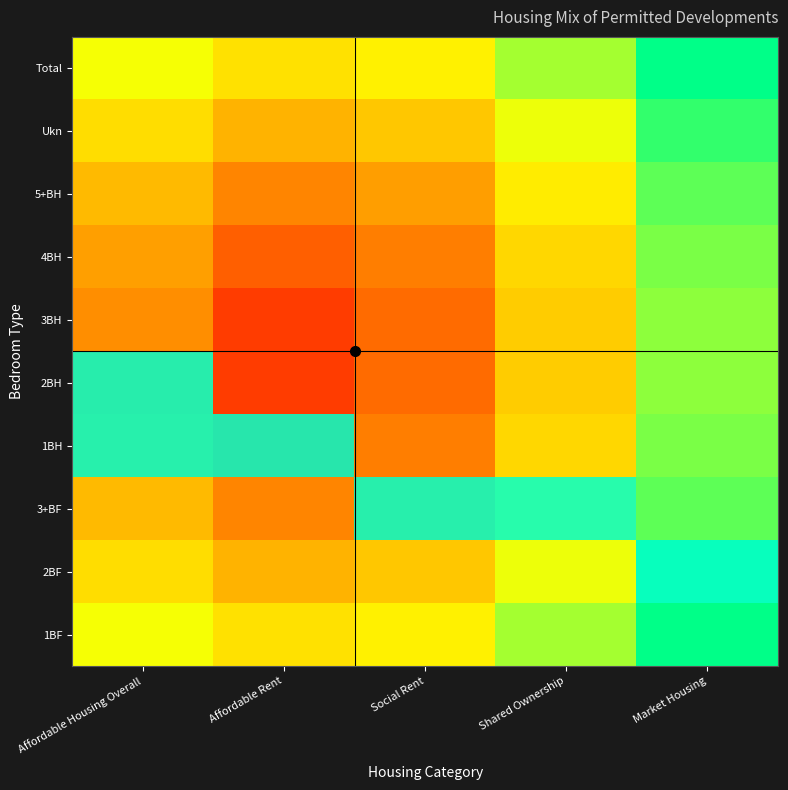

Reading right to left, transcribe all the data shown in this chart.

1BF: Market Housing=1.0	Shared Ownership=0.8	Social Rent=0.6	Affordable Rent=0.6	Affordable Housing Overall=0.7
2BF: Market Housing=0.9	Shared Ownership=0.7	Social Rent=0.5	Affordable Rent=0.5	Affordable Housing Overall=0.6
3+BF: Market Housing=0.9	Shared Ownership=0.6	Social Rent=0.4	Affordable Rent=0.3	Affordable Housing Overall=0.5
1BH: Market Housing=0.8	Shared Ownership=0.6	Social Rent=0.3	Affordable Rent=0.2	Affordable Housing Overall=0.4
2BH: Market Housing=0.8	Shared Ownership=0.5	Social Rent=0.2	Affordable Rent=0.1	Affordable Housing Overall=0.4
3BH: Market Housing=0.8	Shared Ownership=0.5	Social Rent=0.2	Affordable Rent=0.1	Affordable Housing Overall=0.4
4BH: Market Housing=0.8	Shared Ownership=0.6	Social Rent=0.3	Affordable Rent=0.2	Affordable Housing Overall=0.4
5+BH: Market Housing=0.9	Shared Ownership=0.6	Social Rent=0.4	Affordable Rent=0.3	Affordable Housing Overall=0.5
Ukn: Market Housing=0.9	Shared Ownership=0.7	Social Rent=0.5	Affordable Rent=0.5	Affordable Housing Overall=0.6
Total: Market Housing=1.0	Shared Ownership=0.8	Social Rent=0.6	Affordable Rent=0.6	Affordable Housing Overall=0.7